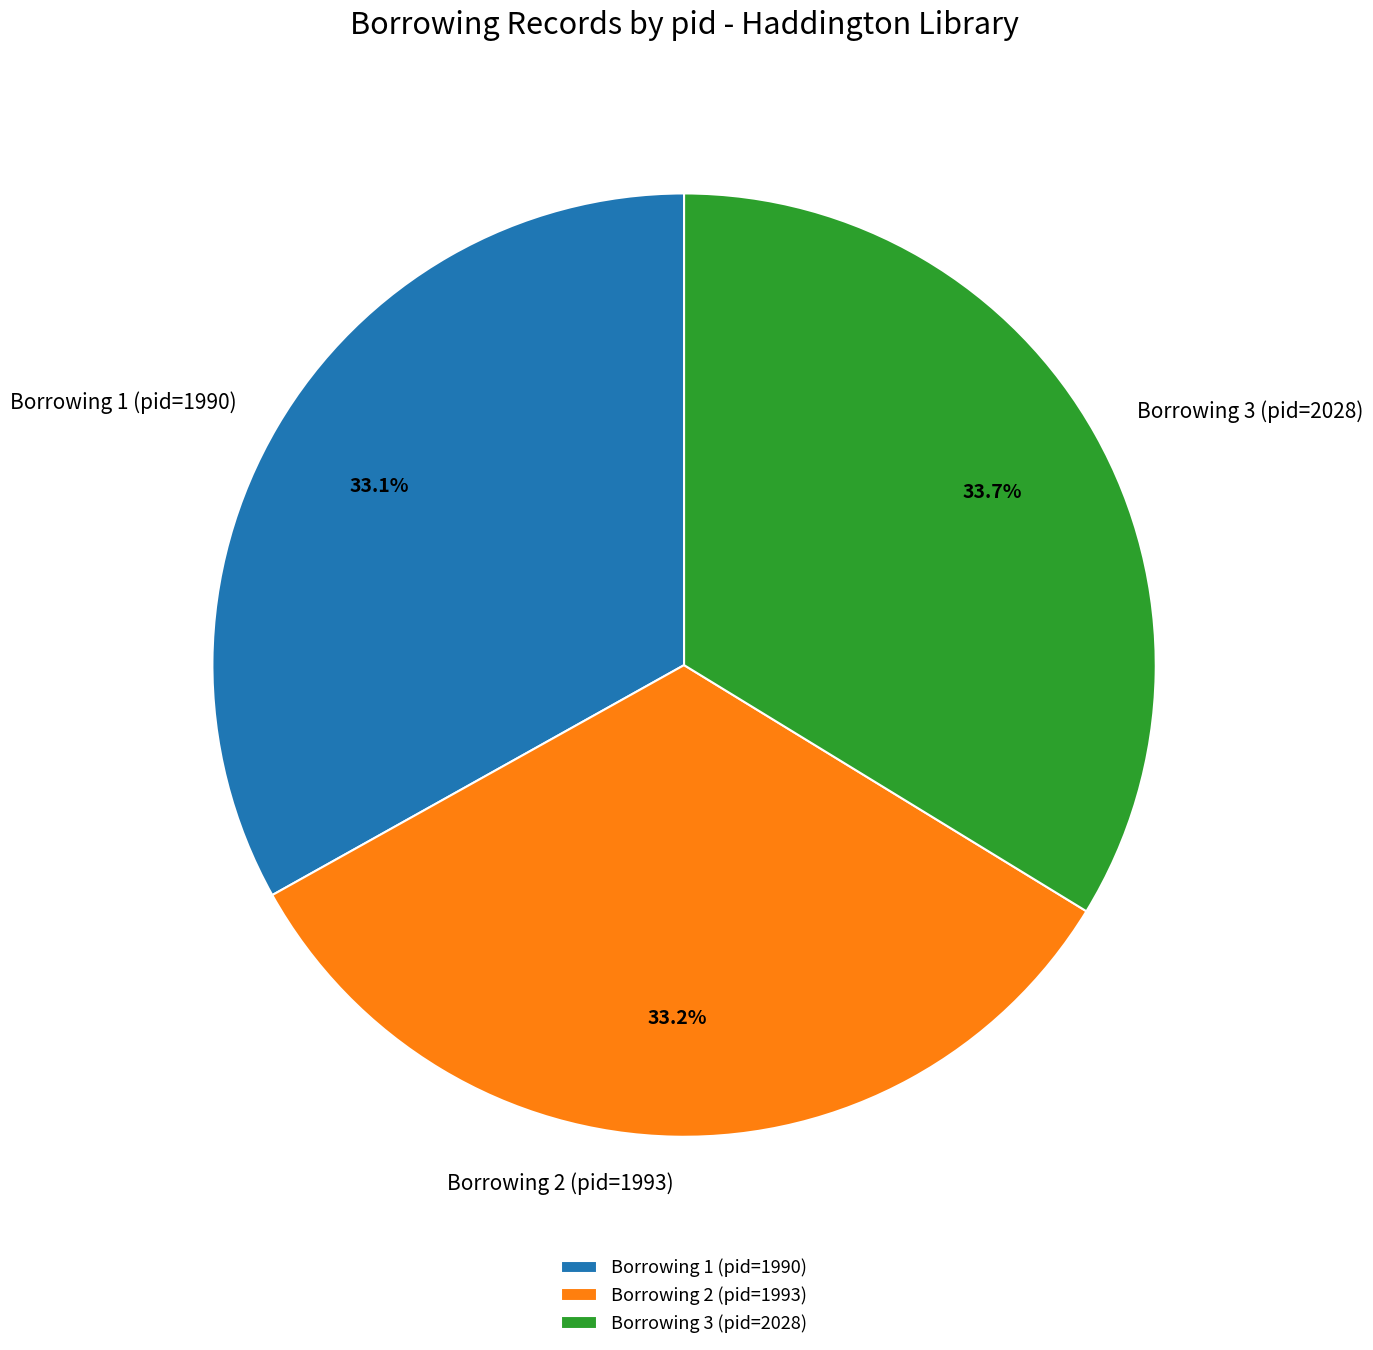

Is it true that Borrowing 3 (pid=2028) is 19% of the pie?

False